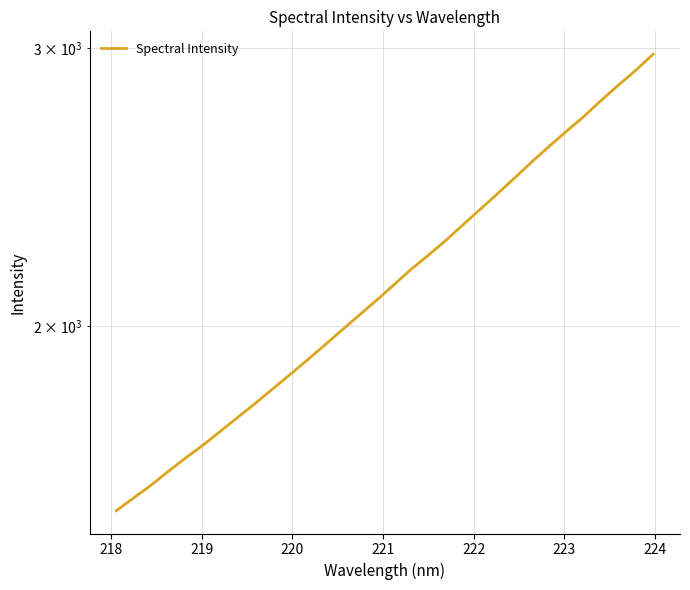

True or false: the data has more than 2 interior local peaks.

False